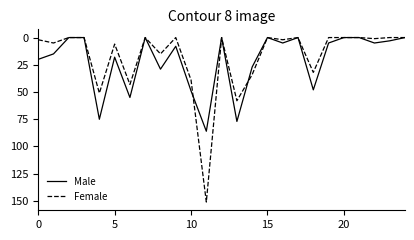

List the series in order of their peak value, lowest first.

Male, Female